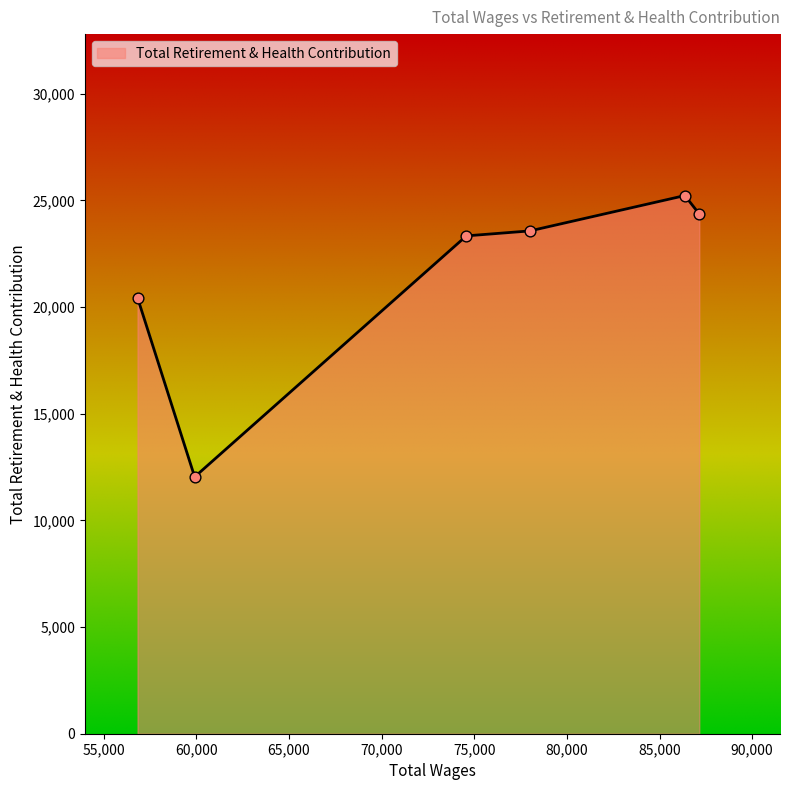

True or false: there are more than 0 points higher than both neighbors.

True